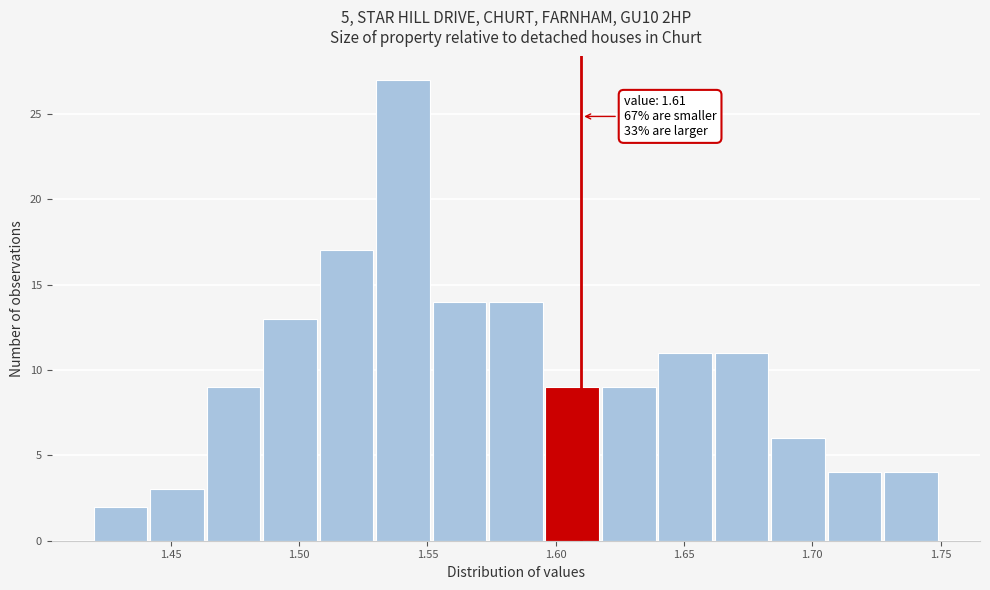

Which range on the x-axis has the tallest bar?

1.530 to 1.552